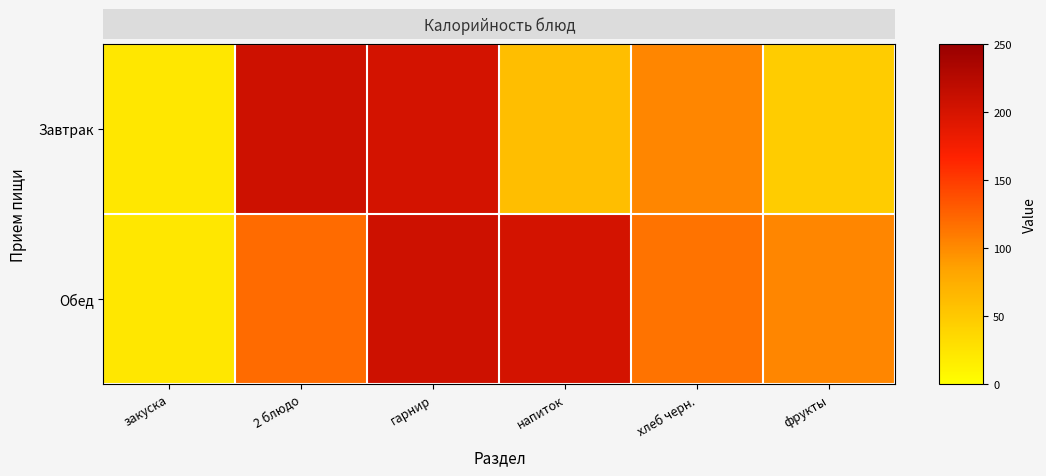

At which category does the chart reach its peak across all series?

2 блюдо